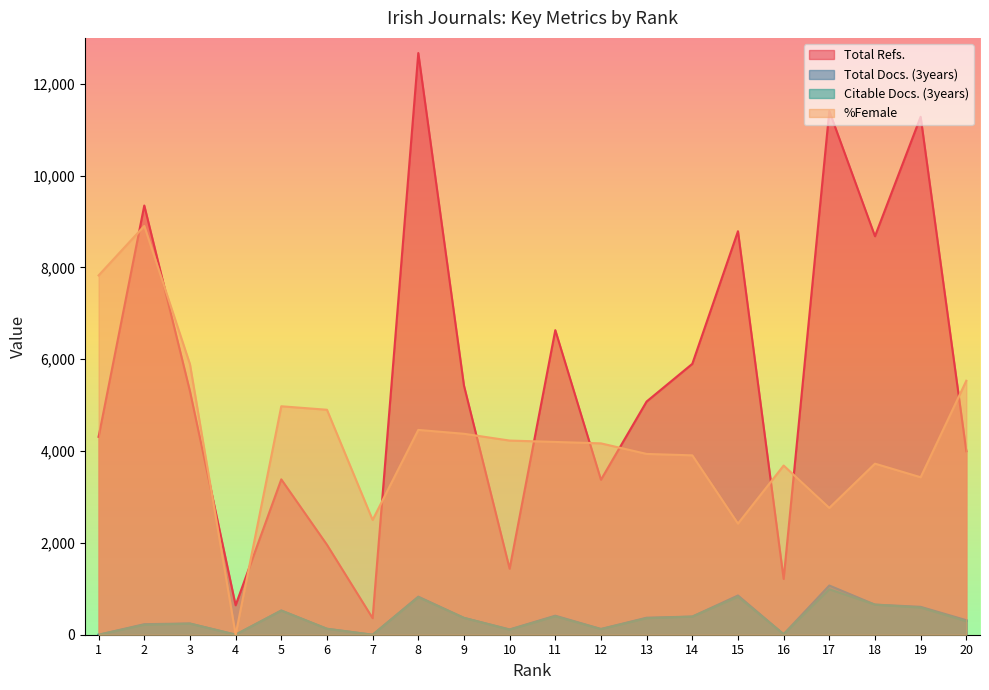

True or false: Total Refs. and %Female intersect in this chart.

True